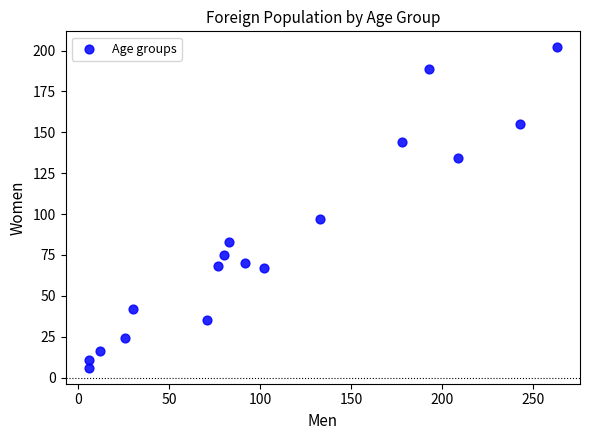

What Y value in the scatter plot is closest to 104?

97